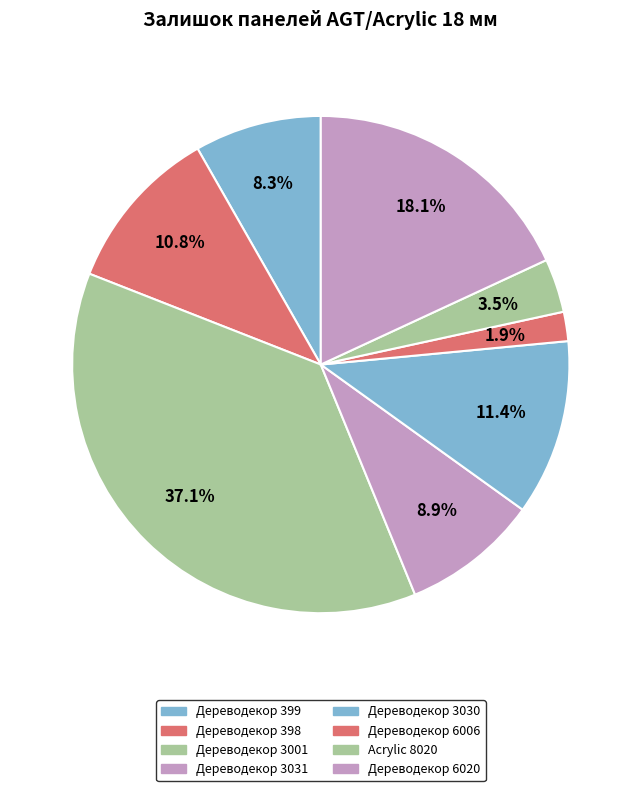

To the nearest percent, what portion does Acrylic 8020 represent?

3%